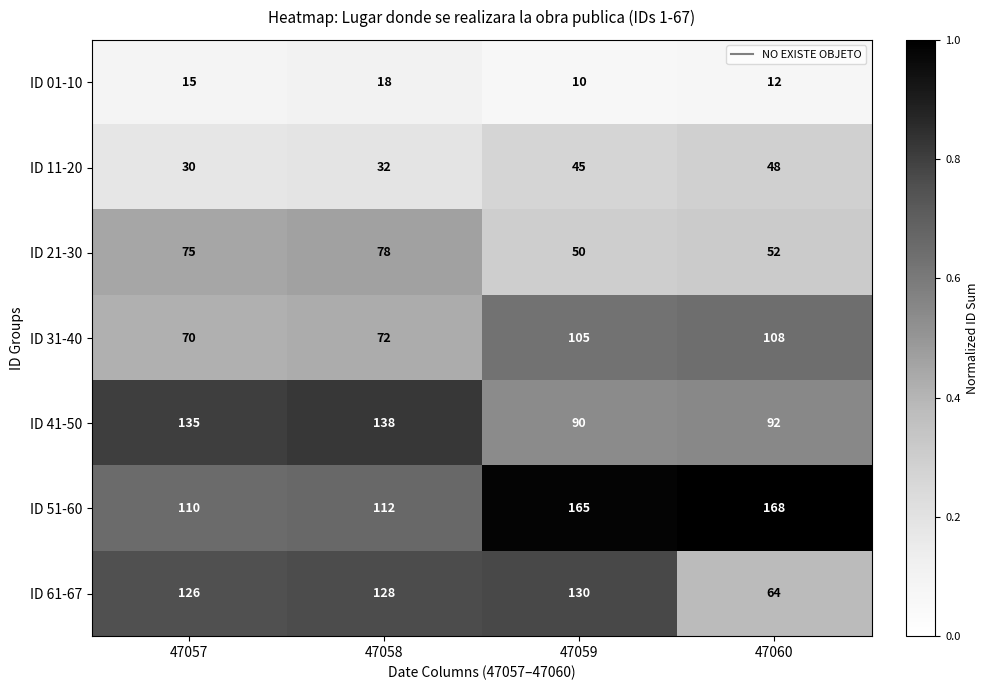

How many data points does each series have?

4